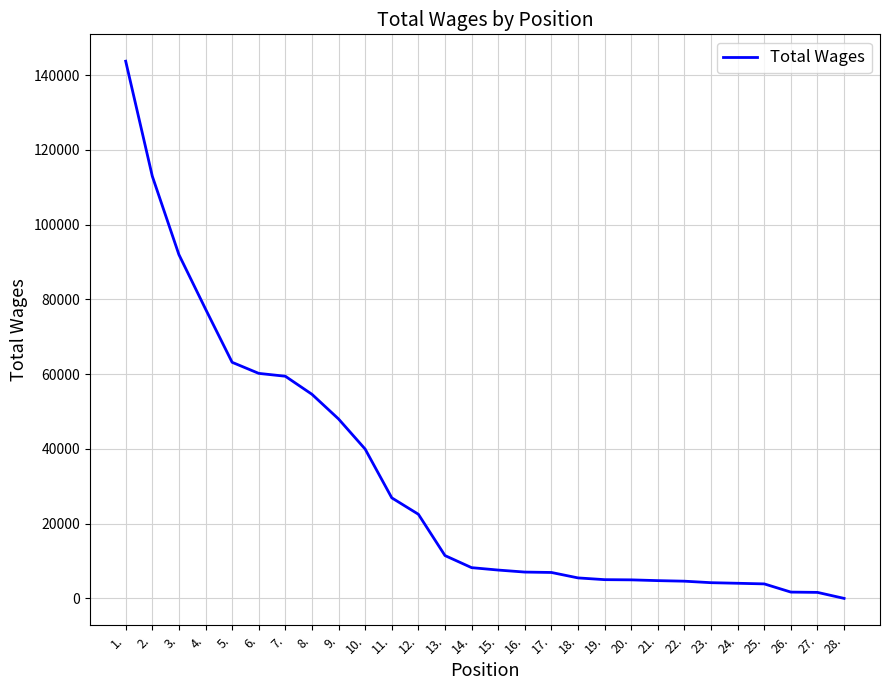

The chart shows a value of 17273 at 13.. True or false?

False